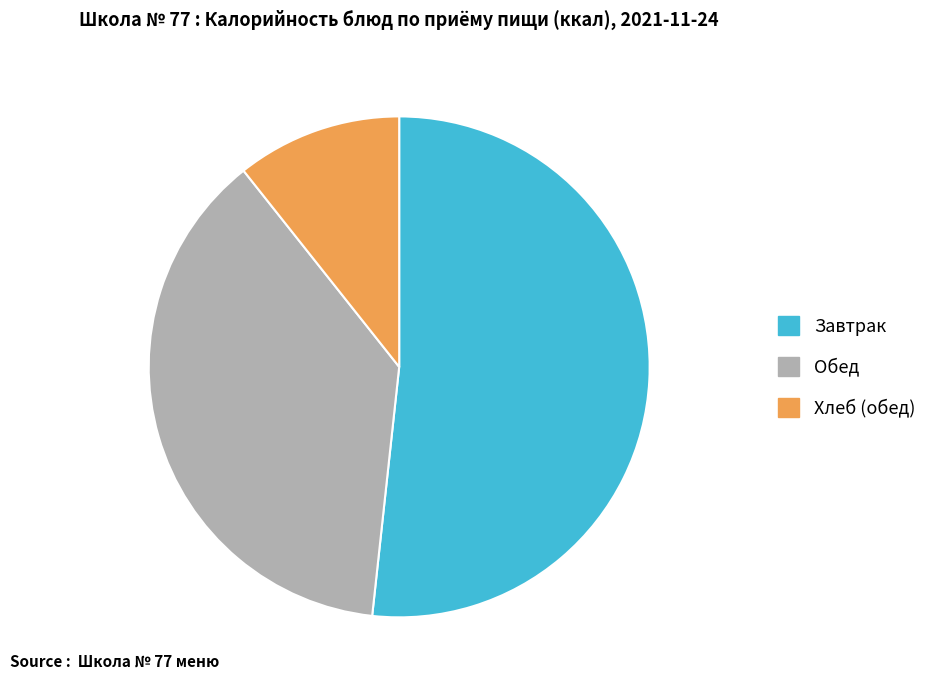

Is there any slice that represents more than half of the pie?

Yes